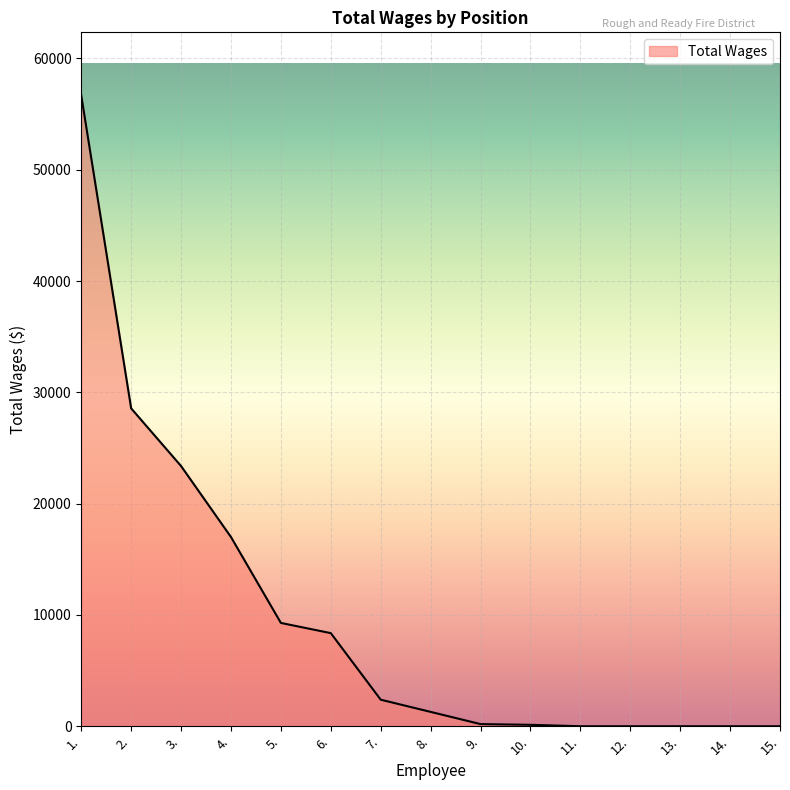

What is the maximum value shown in the chart?

56673